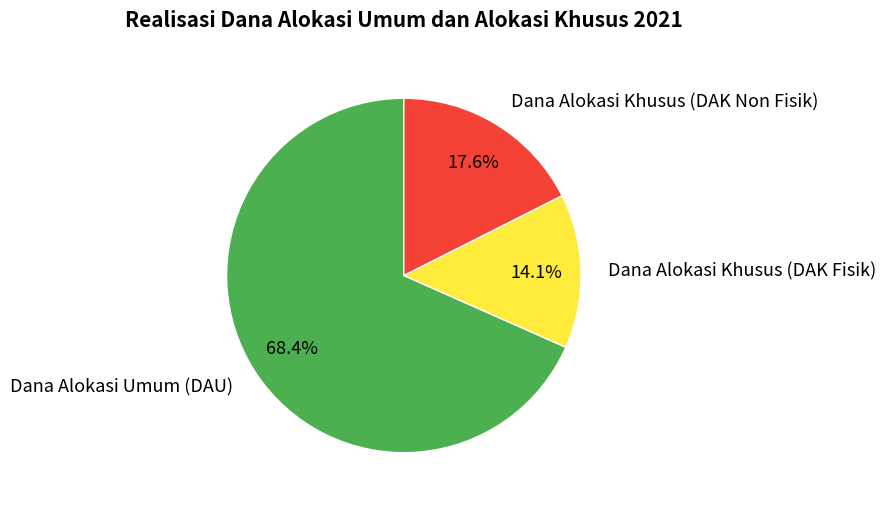

How many segments does this pie chart have?

3